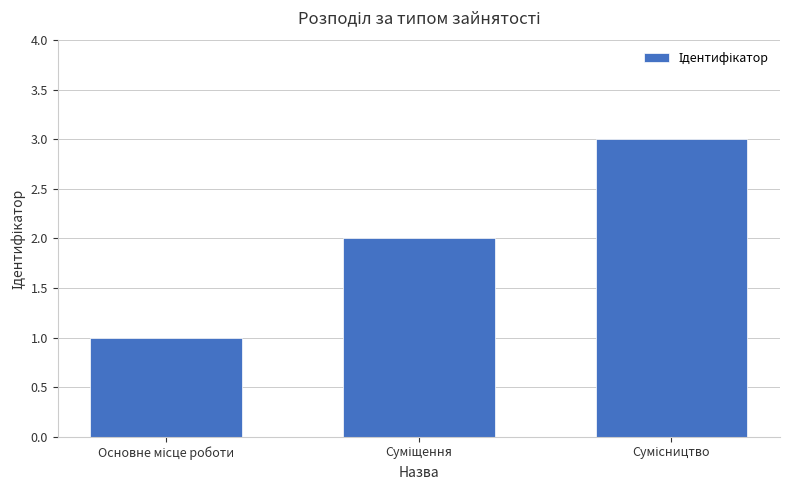

Reading left to right, list all the values displayed in this chart.

1	2	3